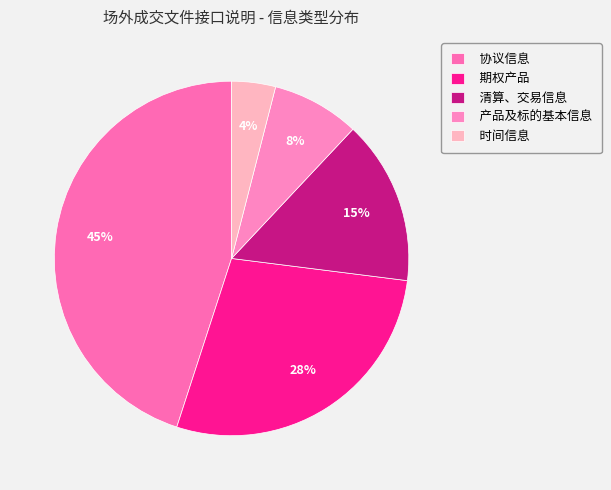

Do 期权产品 and 产品及标的基本信息 together represent more than half of the pie?

No